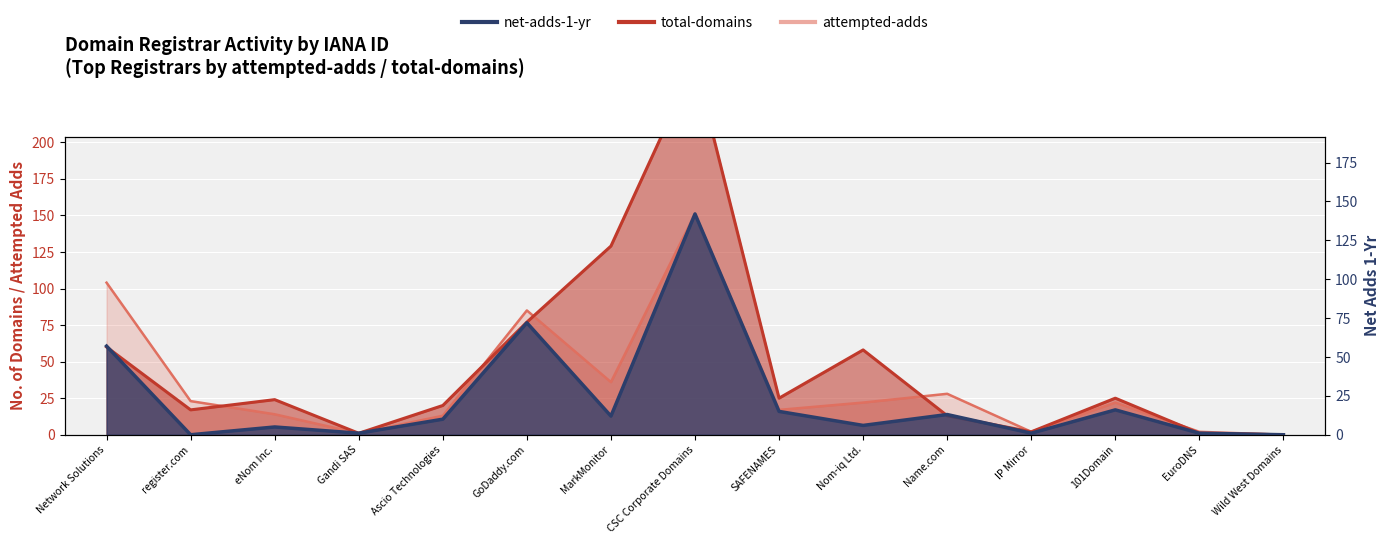

True or false: net-adds-1-yr and total-domains intersect in this chart.

False